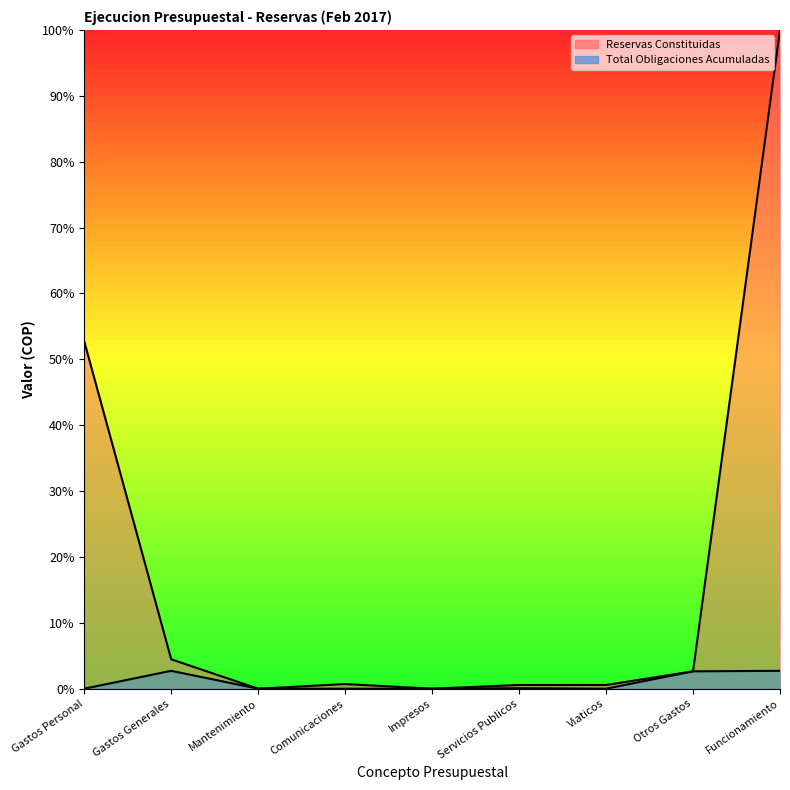

List the labels in order of Reservas Constituidas value, smallest first.

Mantenimiento, Impresos, Viaticos, Servicios Publicos, Comunicaciones, Otros Gastos, Gastos Generales, Gastos Personal, Funcionamiento